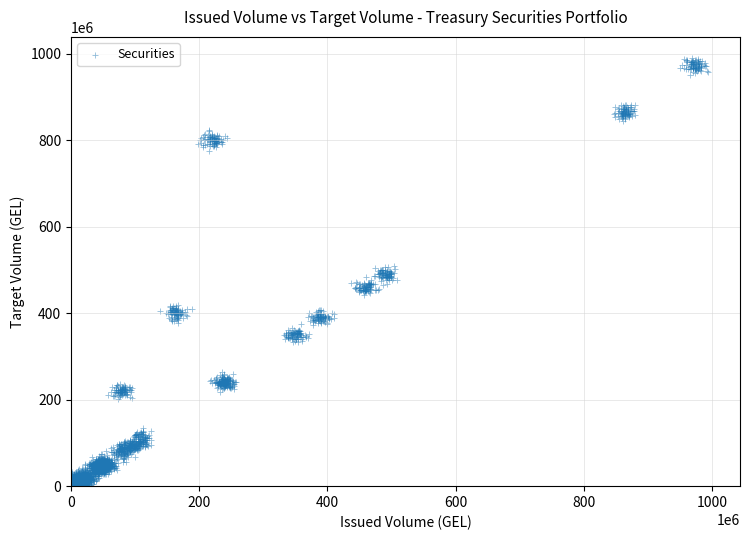

What is the range of X values (max minus min)?

1003013002.2